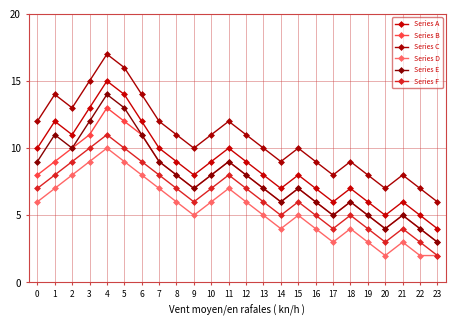

Which series has the widest spread of values?

Series A